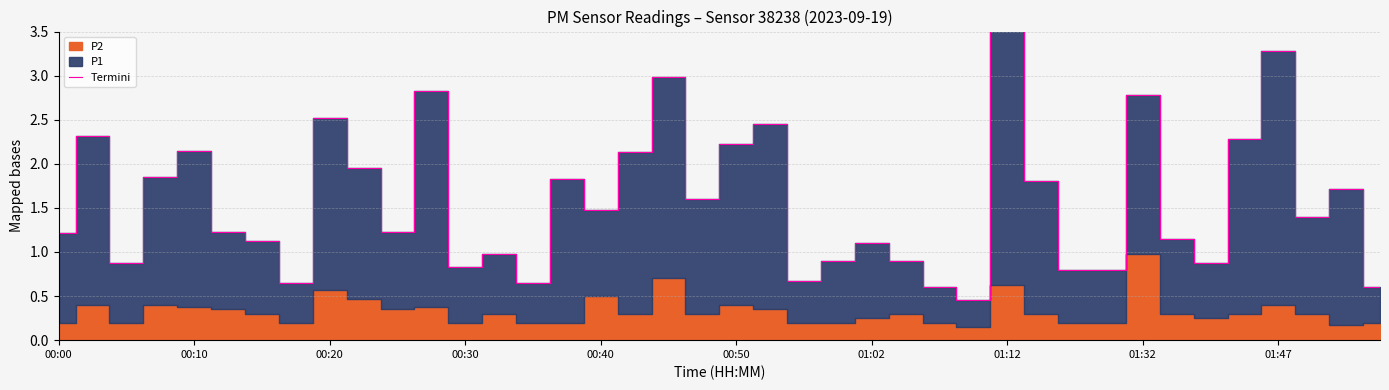

What is the average value?

1.6